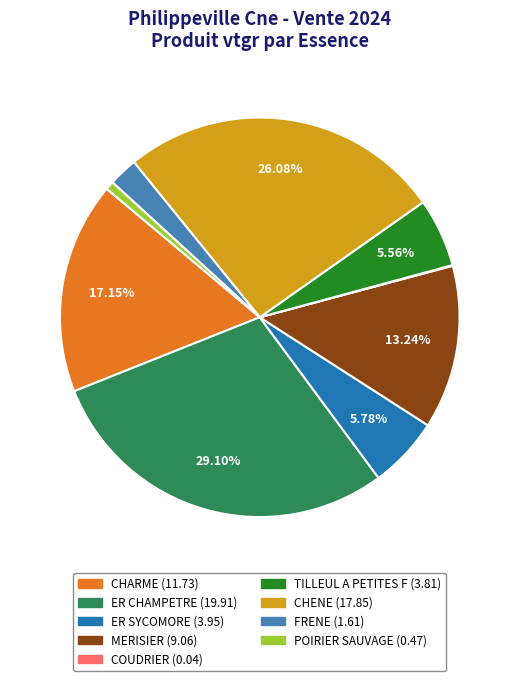

Does any single category account for the majority?

No